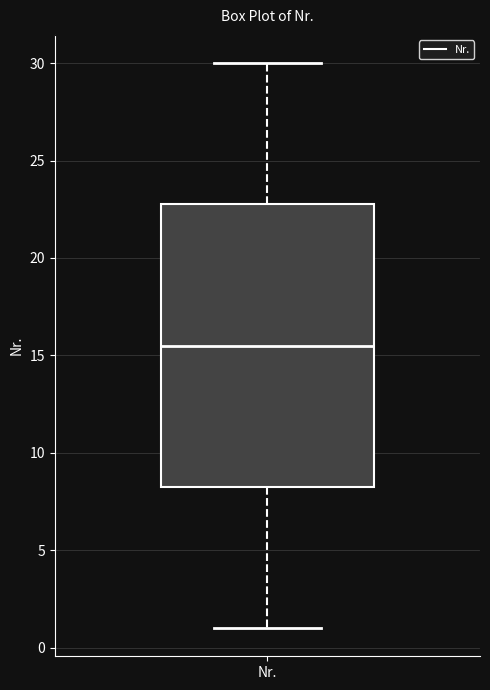

Transcribe this box plot: give where the median line is, the range the box spans, and where the two whiskers end, as read against the y-axis. The values are not printed on the chart, so give them approximately, as read against the axis.

median 15.5, box 8.5 to 23.0, whiskers 1.0 to 30.0